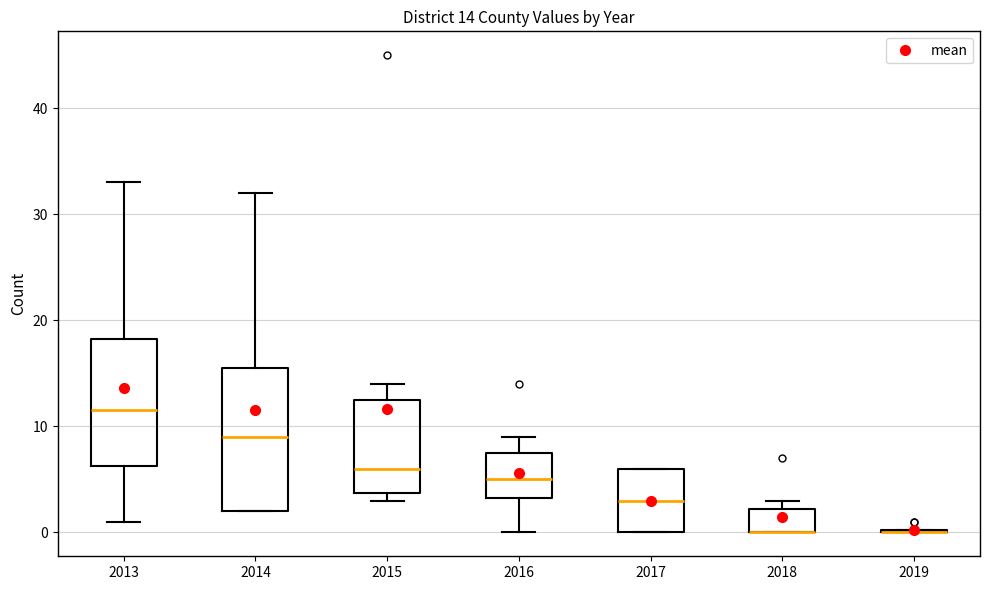

Which box is the tallest, from its lower edge to its upper edge?

2014